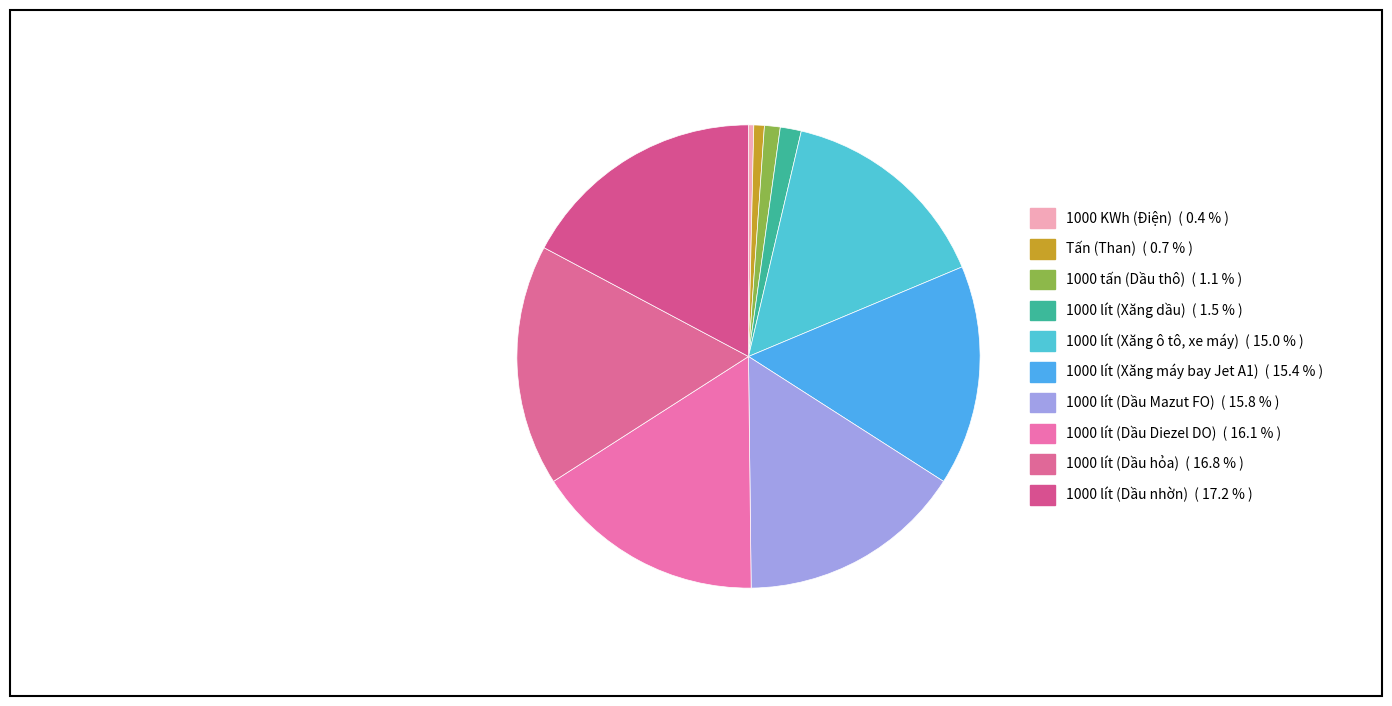

True or false: 1000 tấn (Dầu thô) accounts for 12% of the total.

False